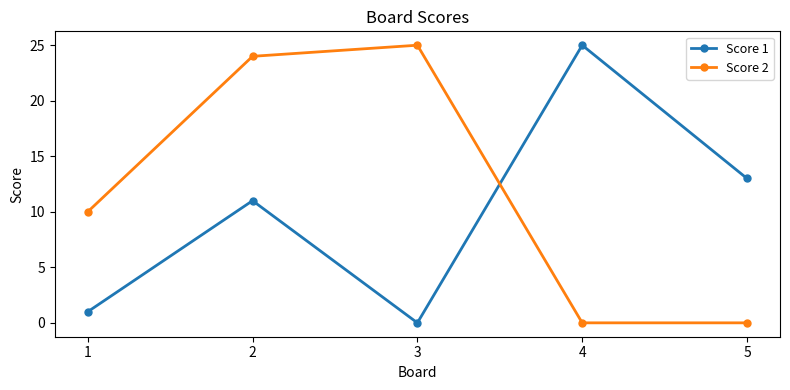

The value of Score 2 at 3 is 25. True or false?

True